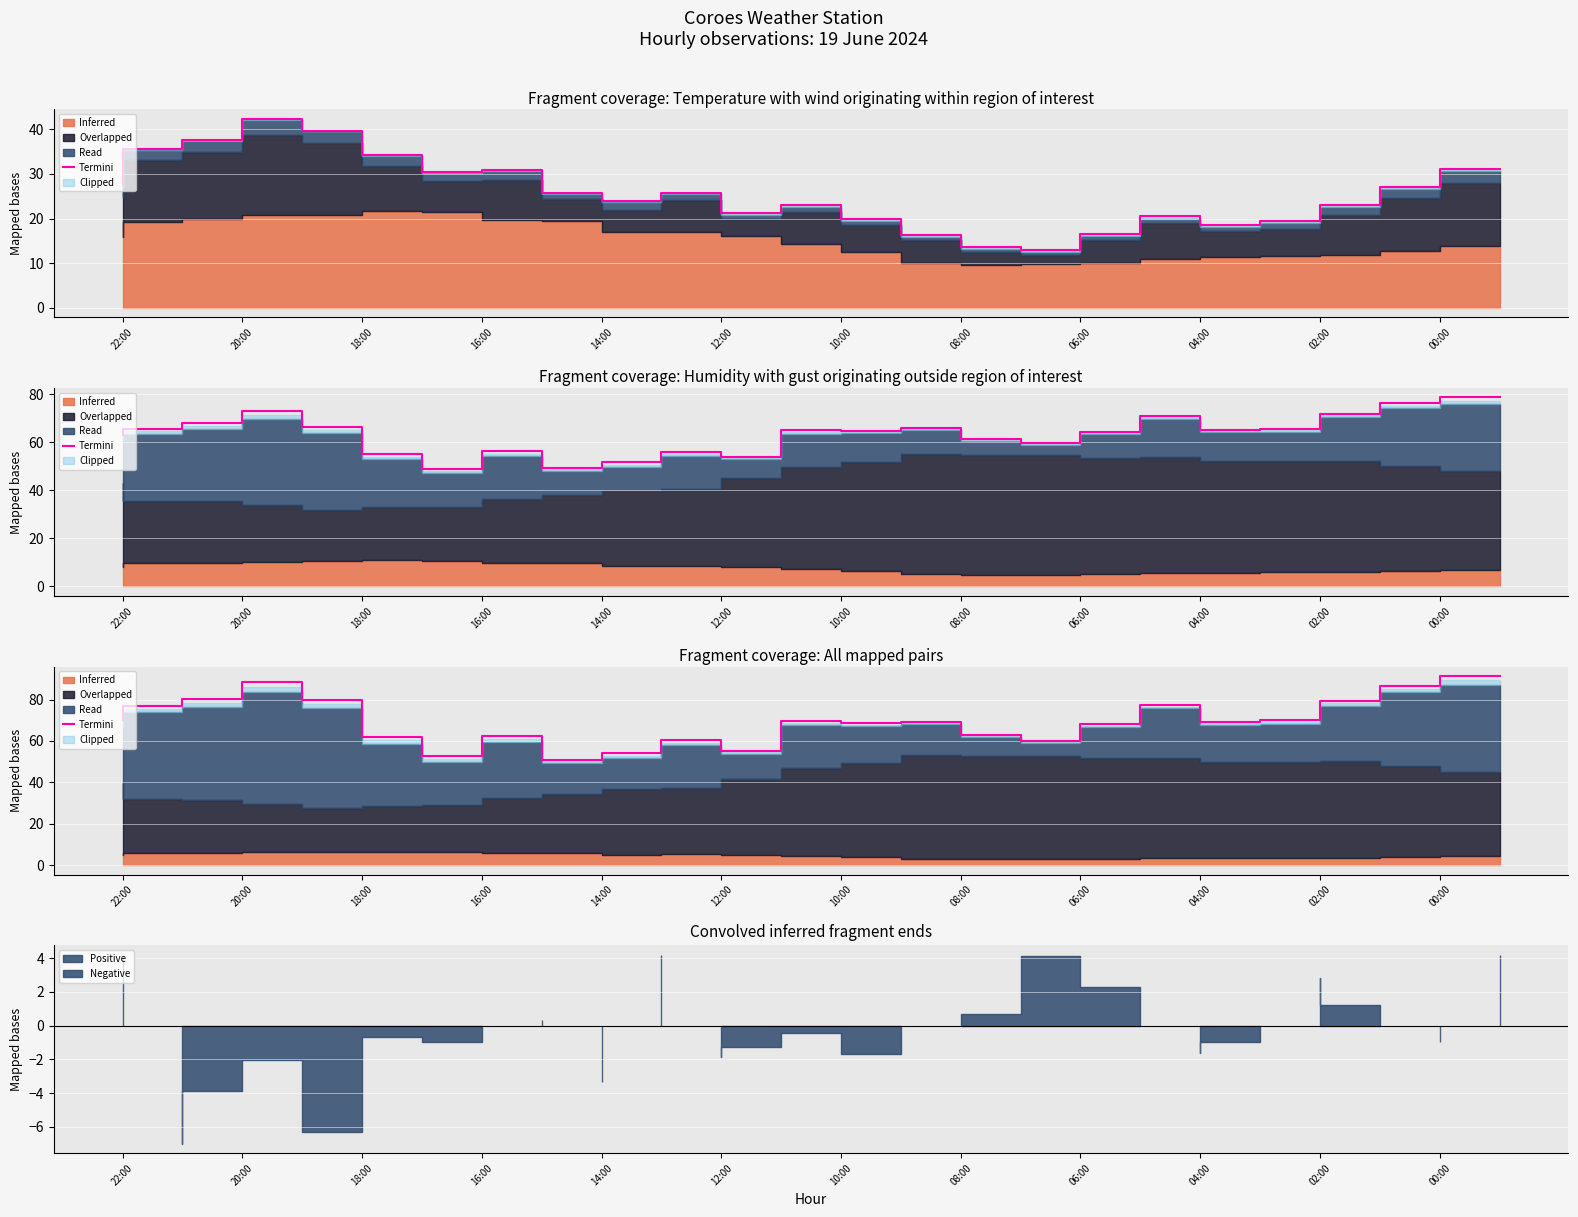

What is the difference between the second highest and minimum values?

37.7